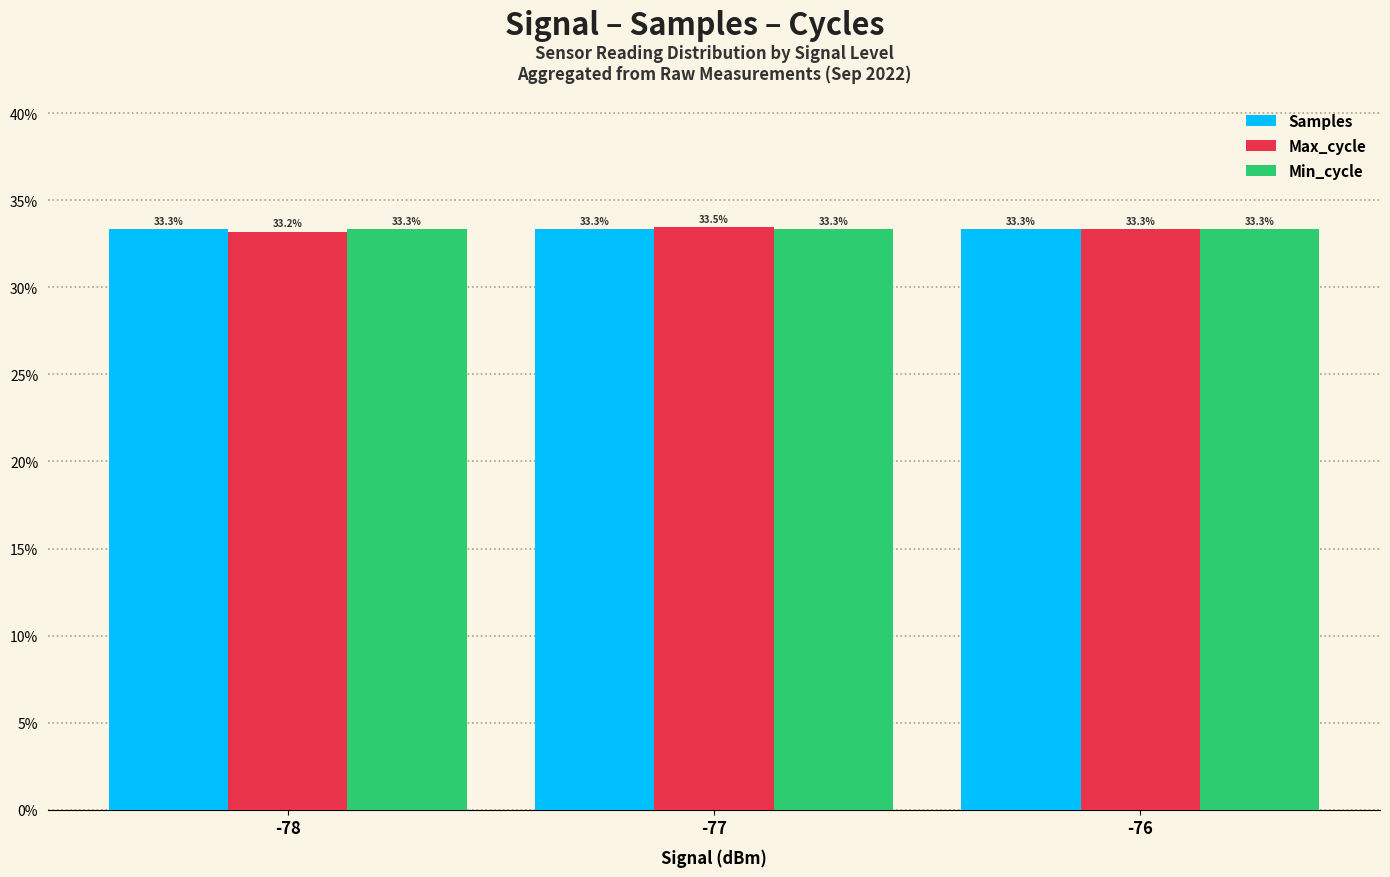

Is the value of Max_cycle at -77 greater than the value of Samples at -78?

Yes